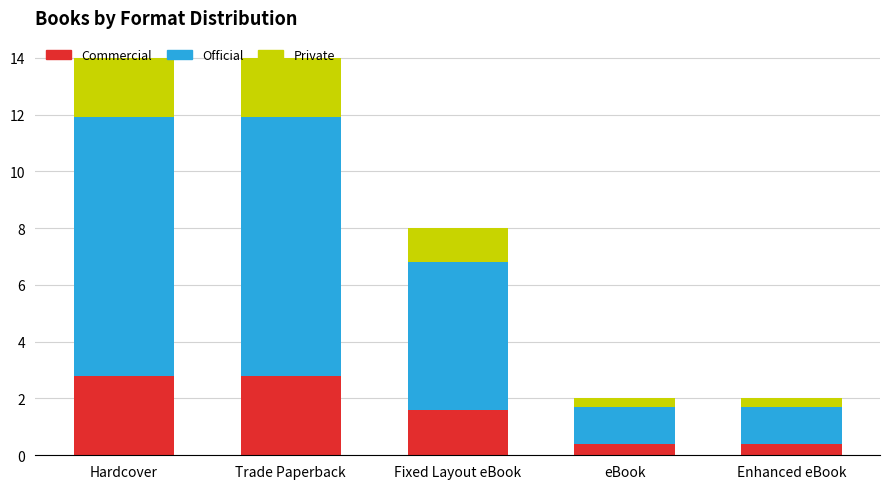

What is the total value across all series at Enhanced eBook?

2.0